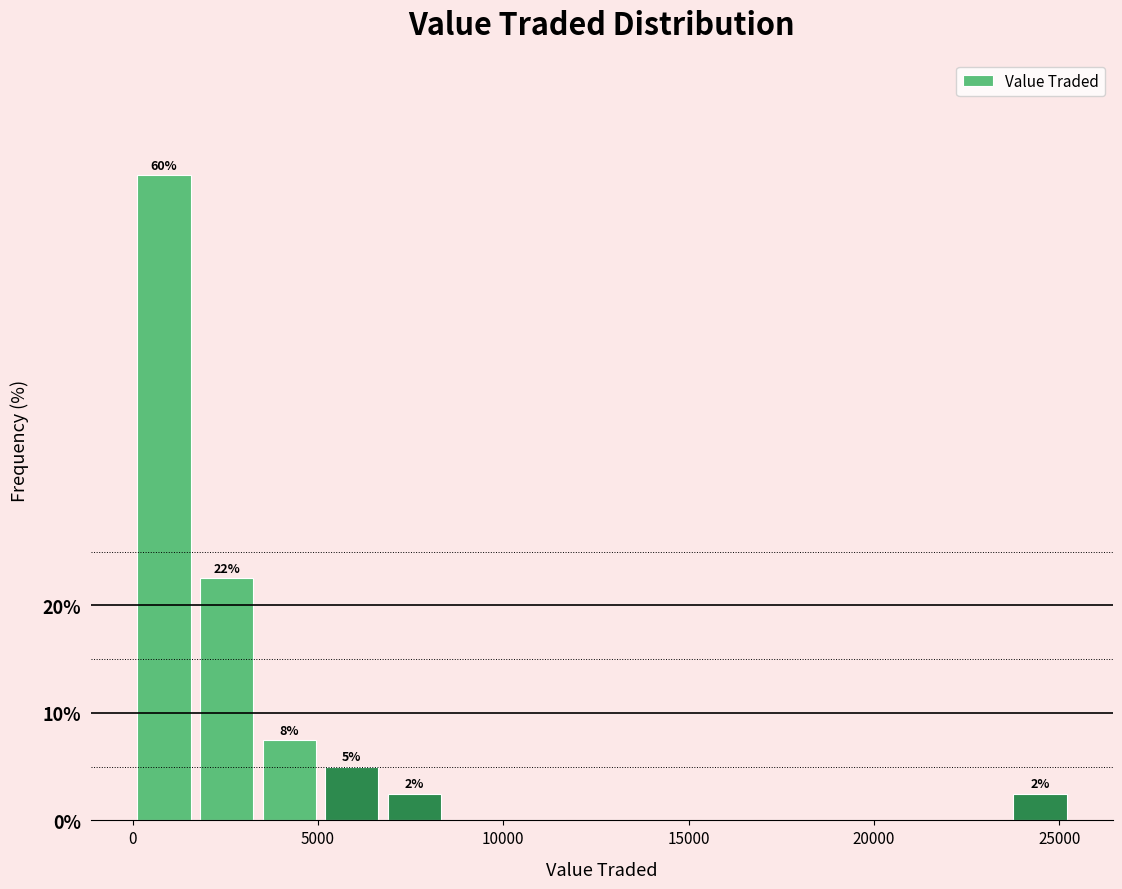

Around what value on the x-axis is the tallest bar? Give the approximate position of its centre, as read against the axis.

1000